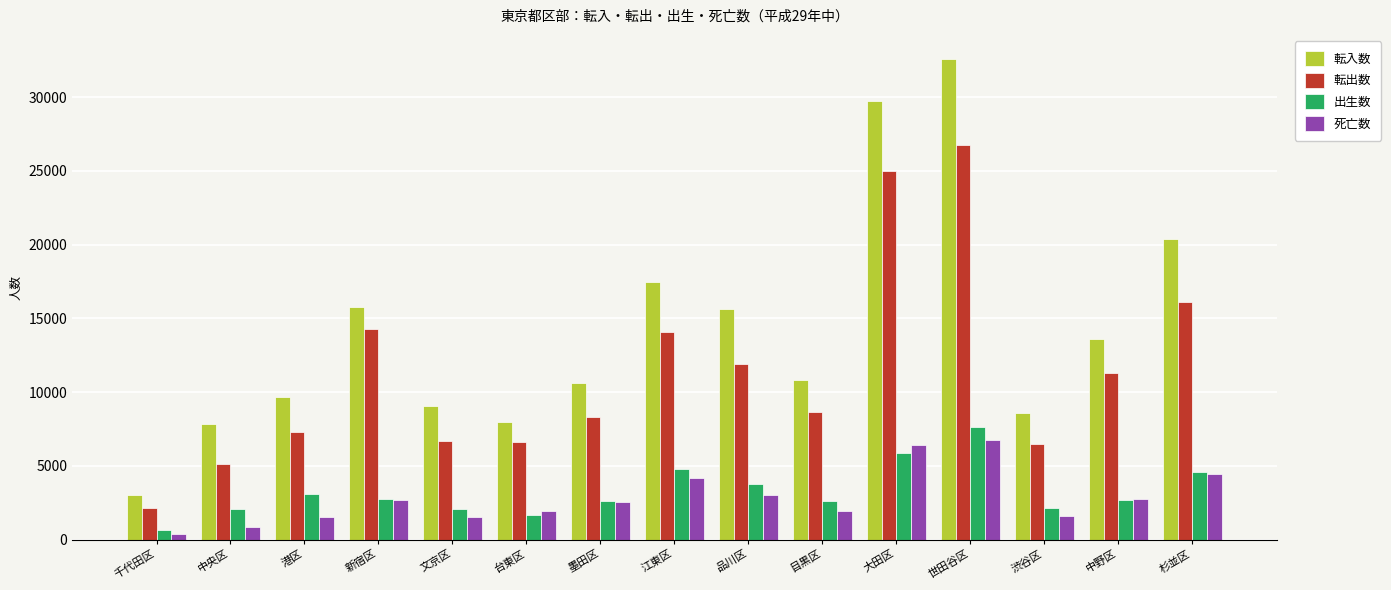

What is the label of the 10th bar from the left?

目黒区